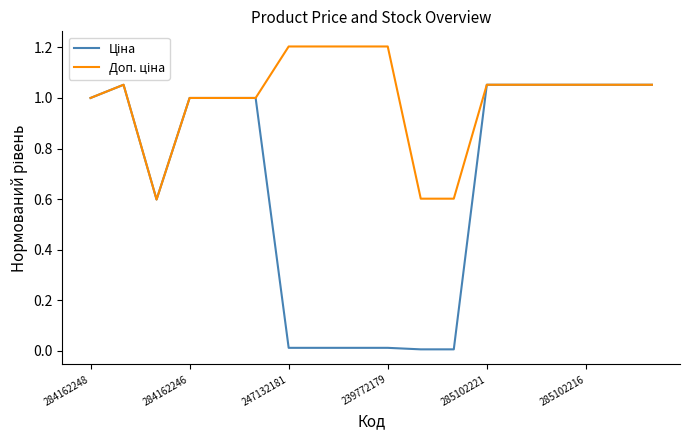

What is the greatest value displayed?

1.2